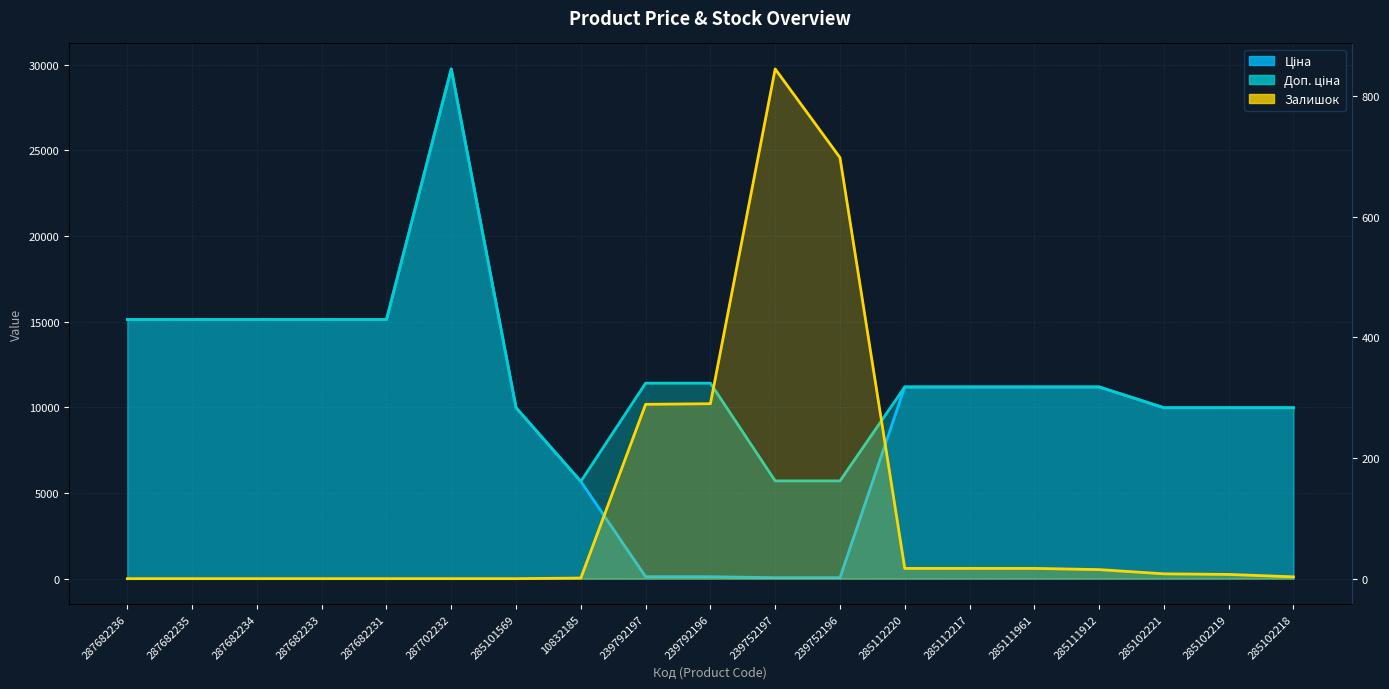

How many positive values does the Залишок series have?

12